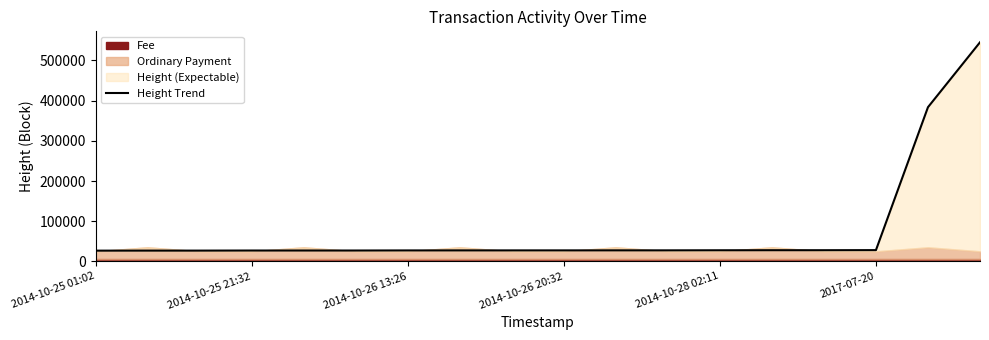

Where is the data nearest to the value 285986?

16